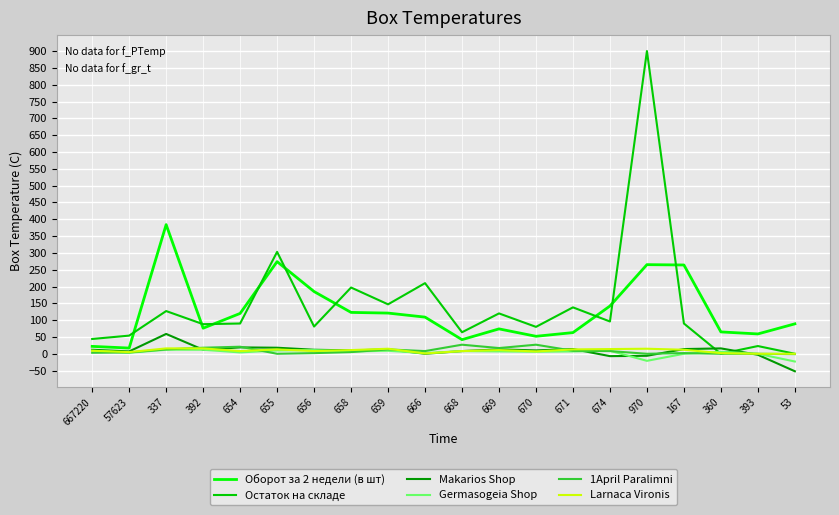

Which series has the largest range (max minus min)?

Остаток на складе